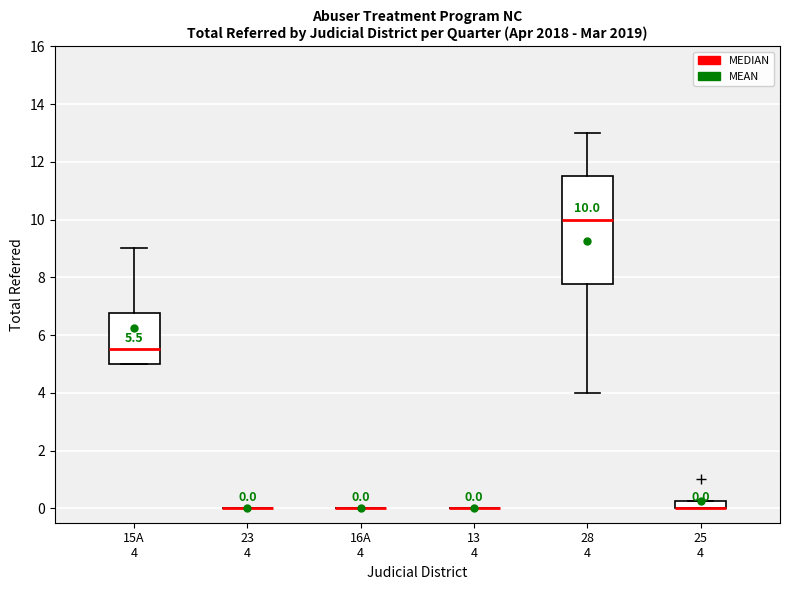

Comparing the boxes themselves (not the whiskers), which one is the tallest?

28 4